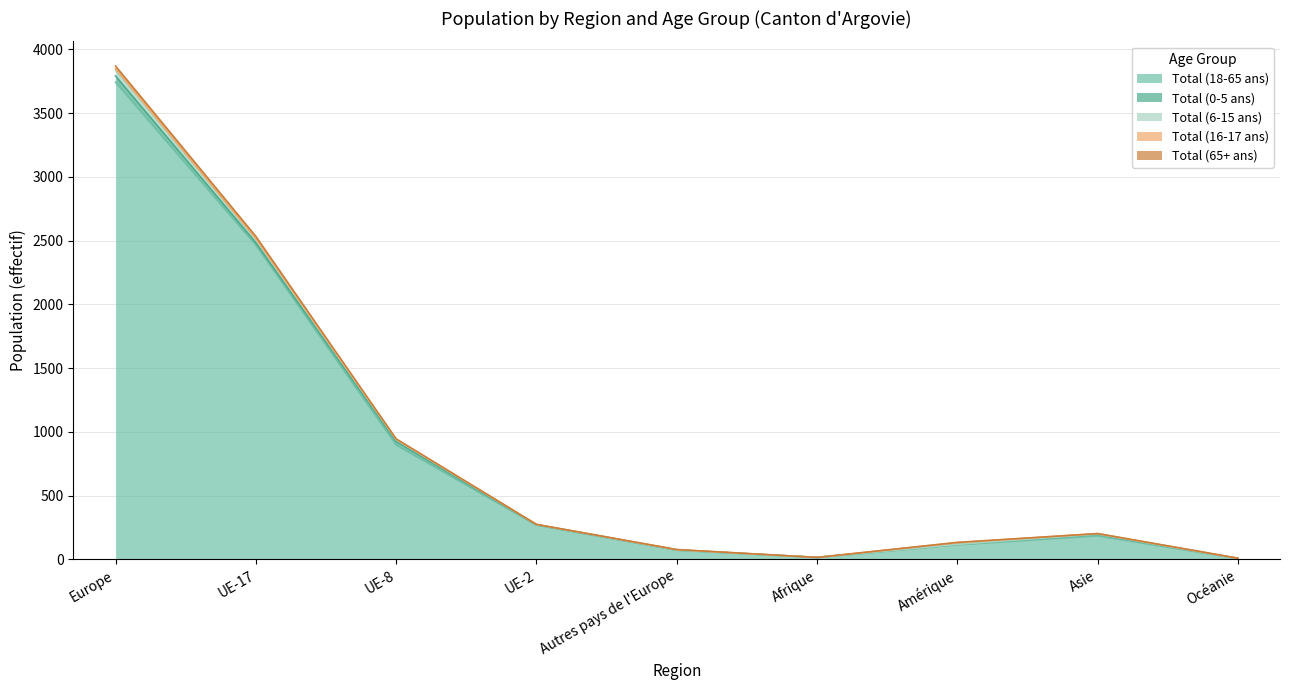

What is the average value of the Total (65+ ans) series?

896